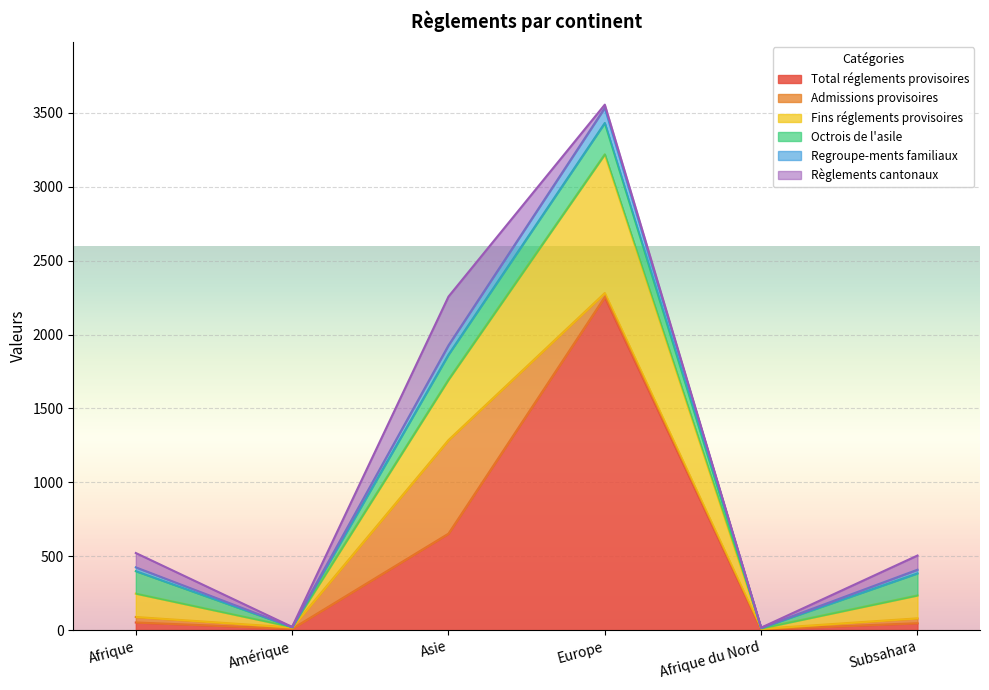

At which category is the sum across all series the highest?

Europe